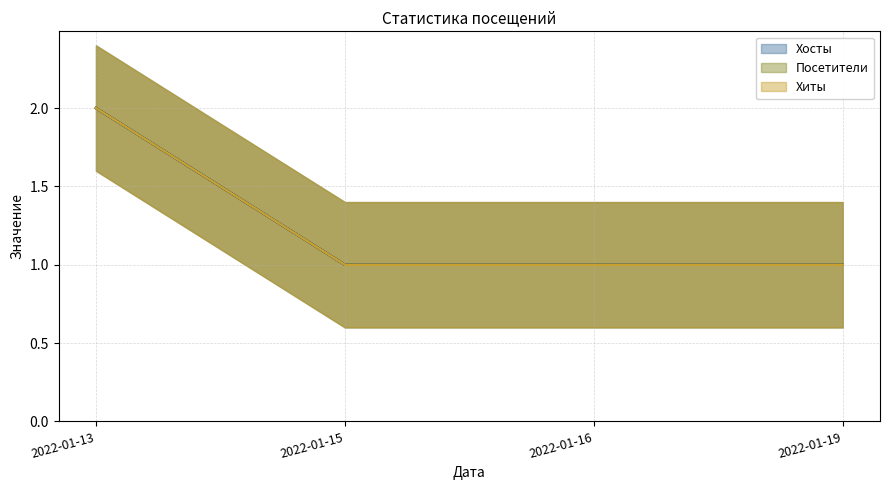

At which label does Посетители (линия) reach its peak?

2022-01-13